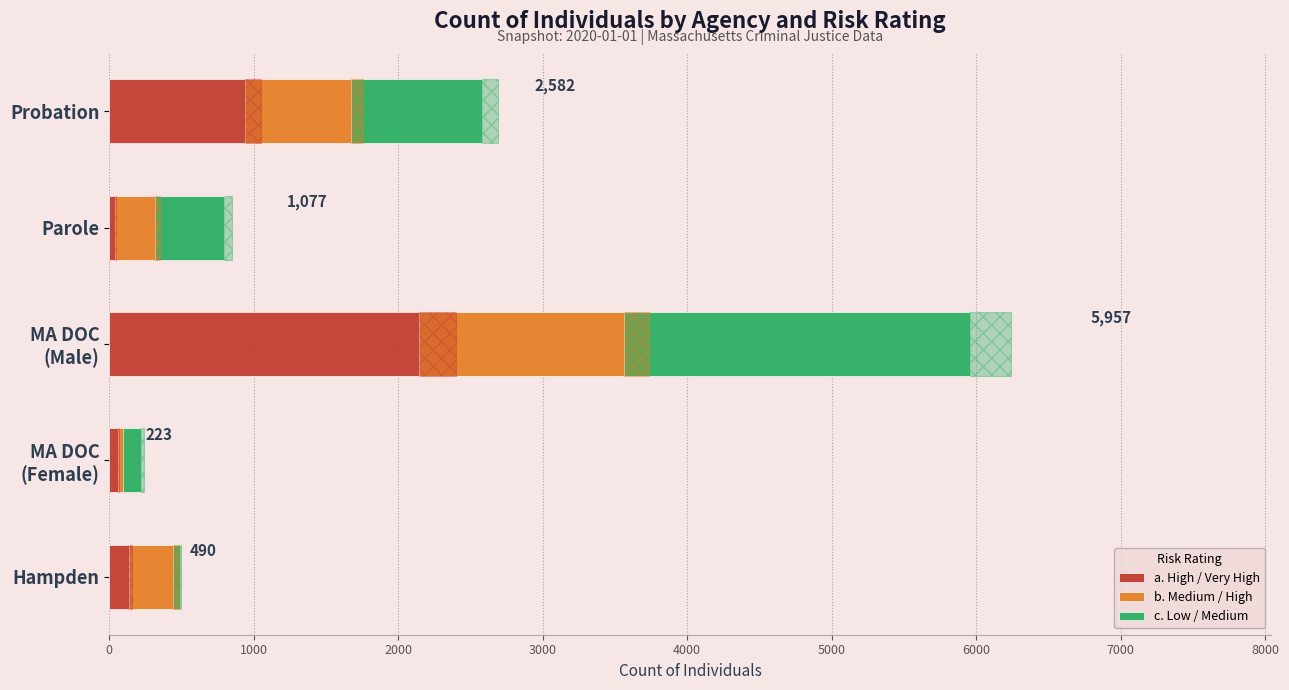

What is the highest value of the a. High / Very High series?

2144